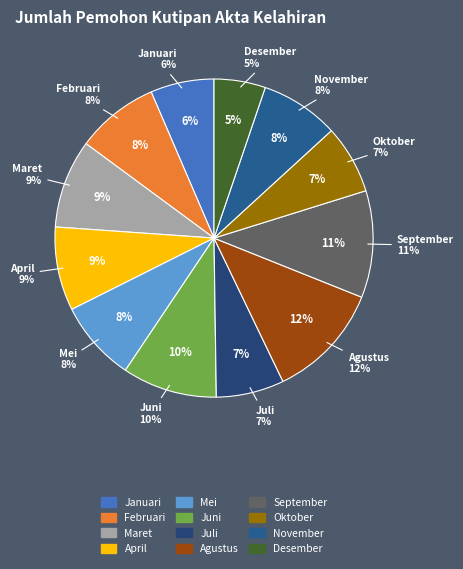

Does Agustus represent more than half of the total?

No